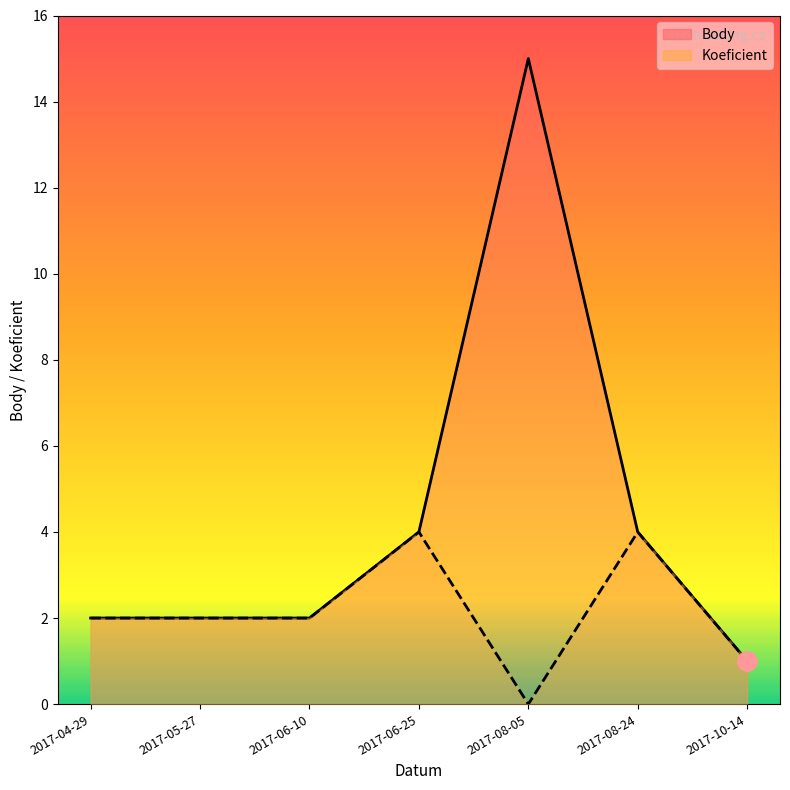

At which label is Koeficient closest to 2?

2017-04-29